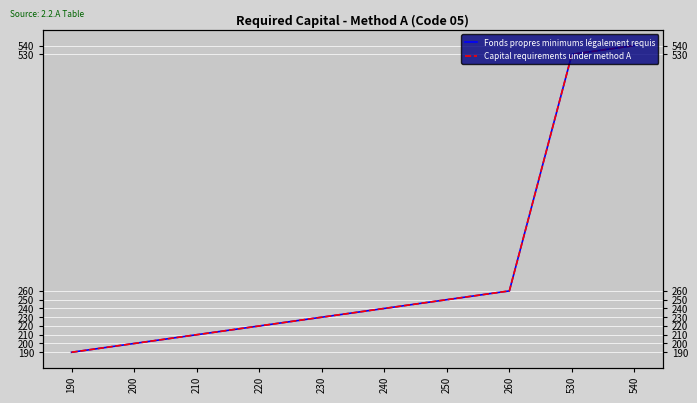

Is the value of Capital requirements under method A at 540 greater than the value of Fonds propres minimums légalement requis at 250?

Yes